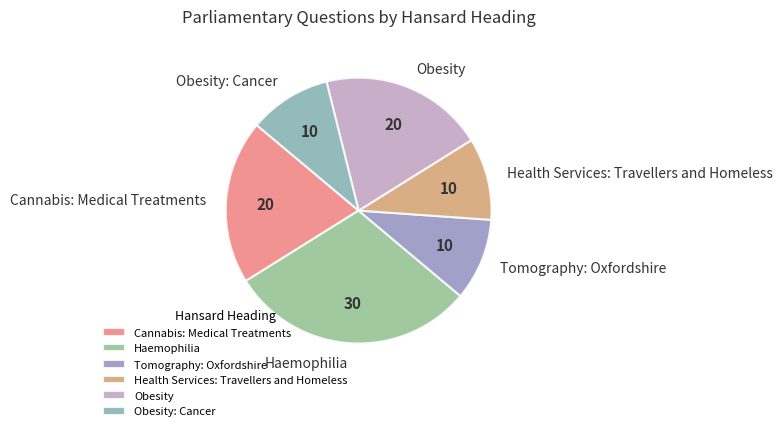

Is it true that Cannabis: Medical Treatments is 27% of the pie?

False